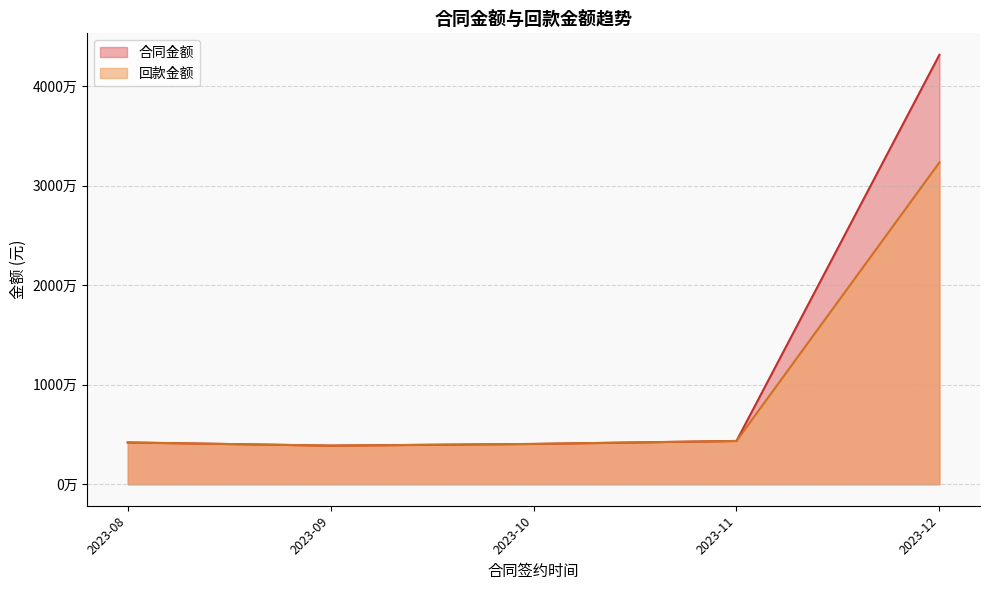

Is the value of 合同金额 at 2023-11 greater than the value of 回款金额 at 2023-11?

Yes